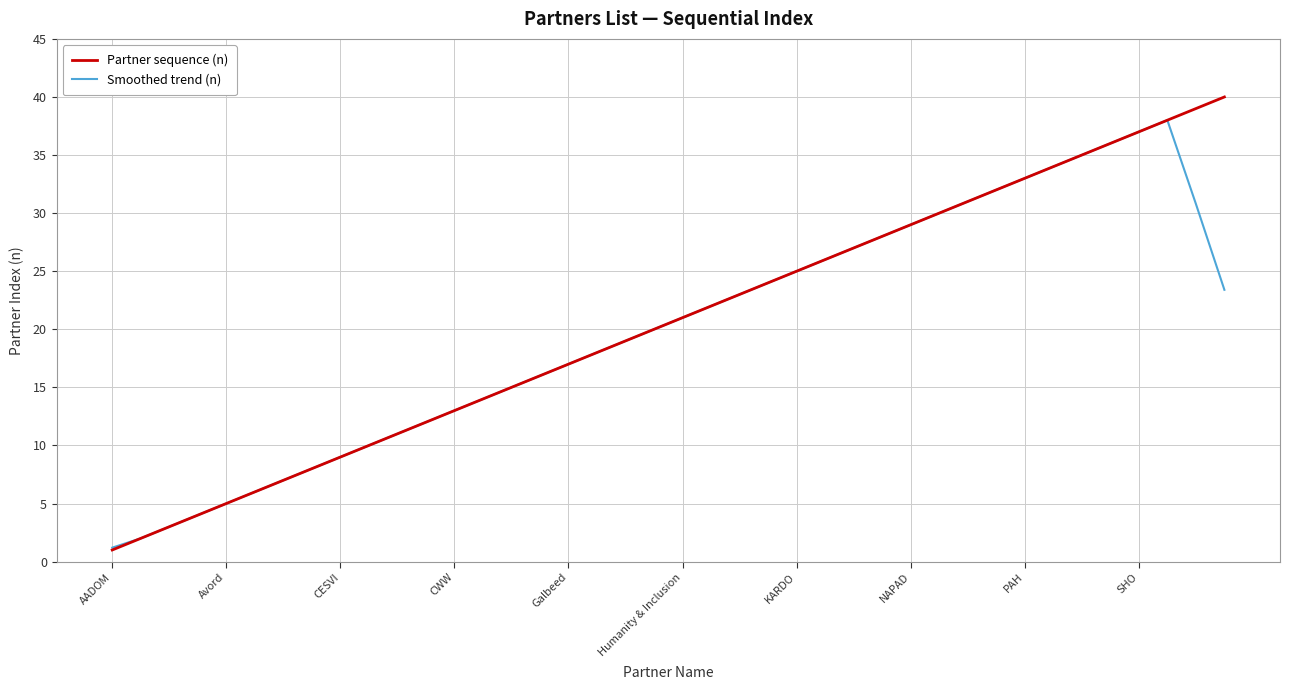

Which series has the largest range (max minus min)?

Partner sequence (n)